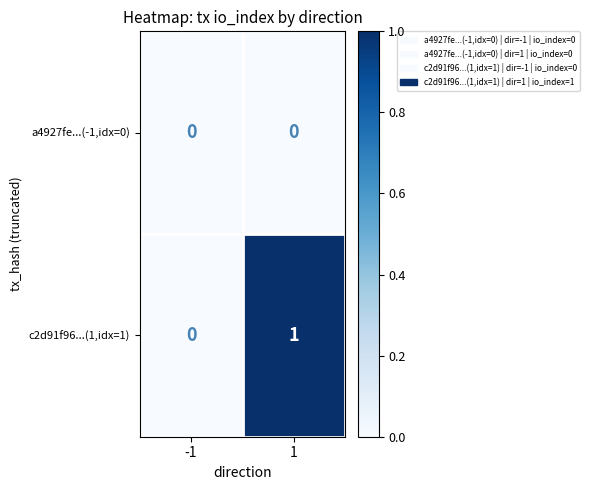

Rank the series by their maximum value, from highest to lowest.

c2d91f96...(1,idx=1), a4927fe...(-1,idx=0)